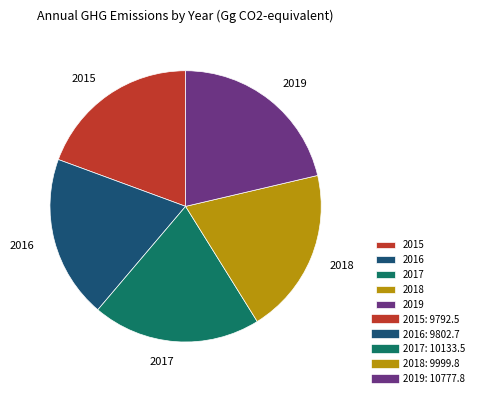

Is there any slice that represents more than half of the pie?

No